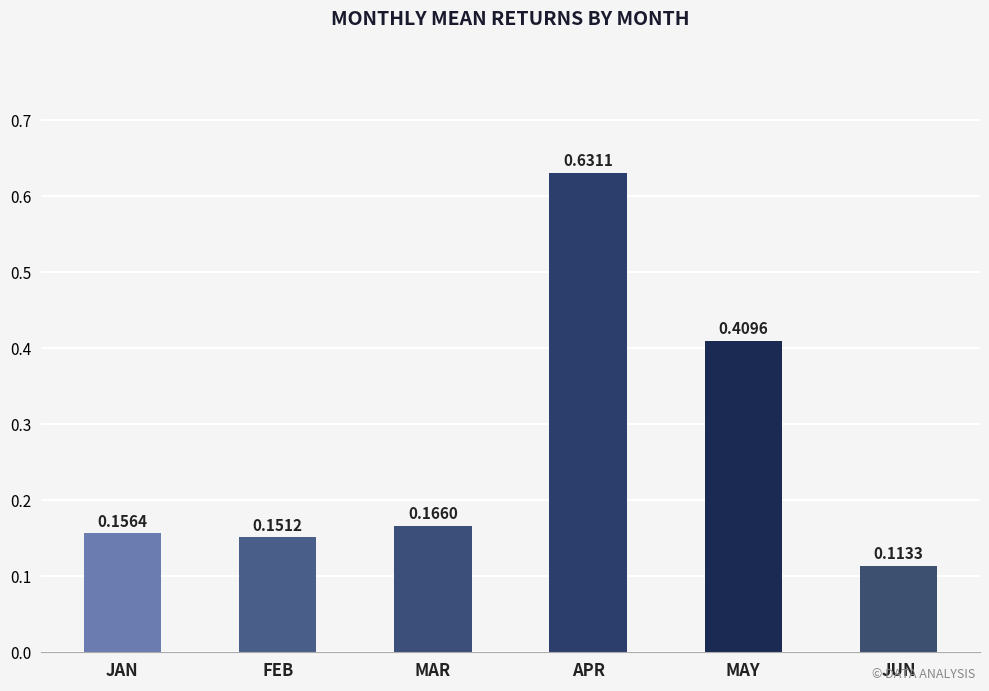

Rank the categories by value from lowest to highest.

JUN, FEB, JAN, MAR, MAY, APR